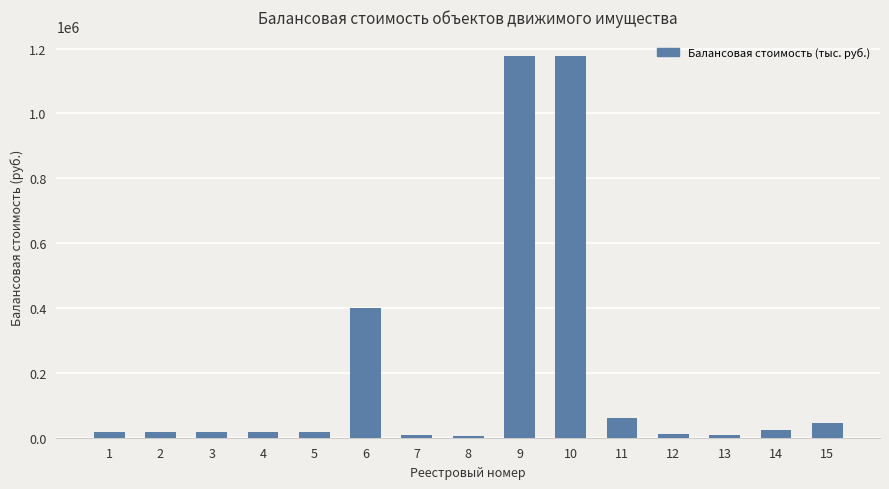

What is the difference between the second highest and second lowest values?

1170900